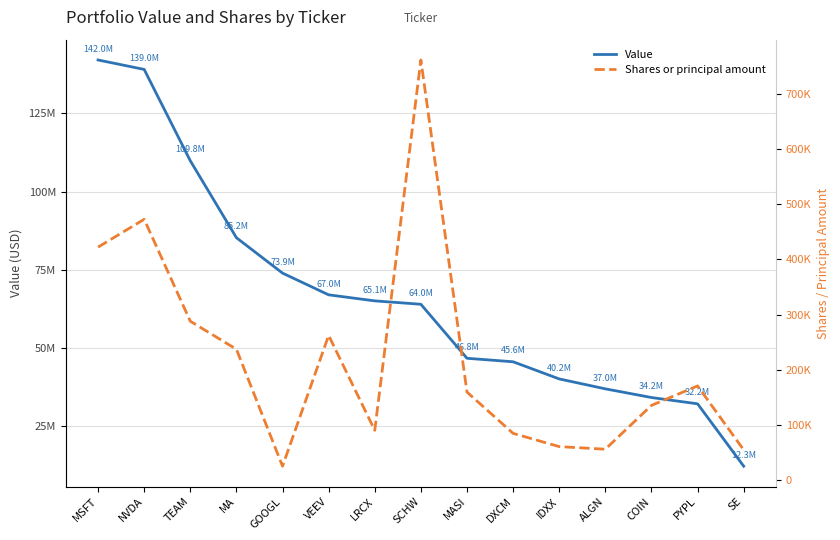

What position from the right is VEEV?

10